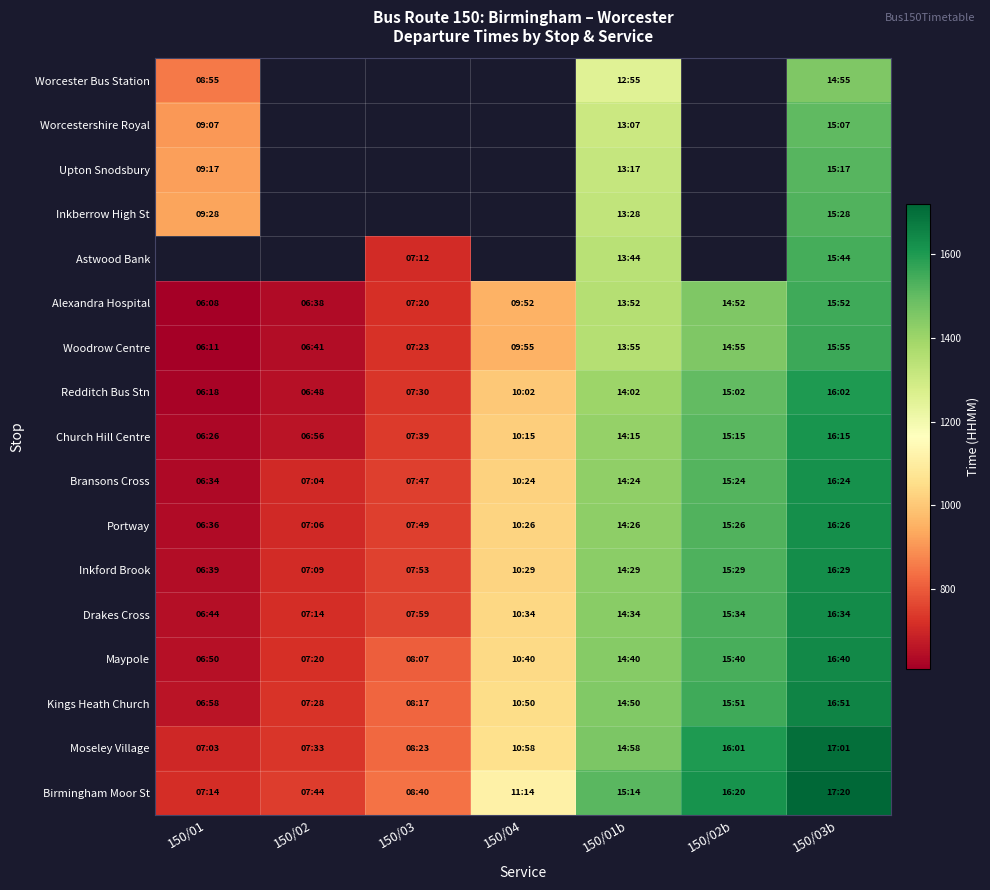

True or false: Astwood Bank has a value of 1344.0 at 150/01b.

True